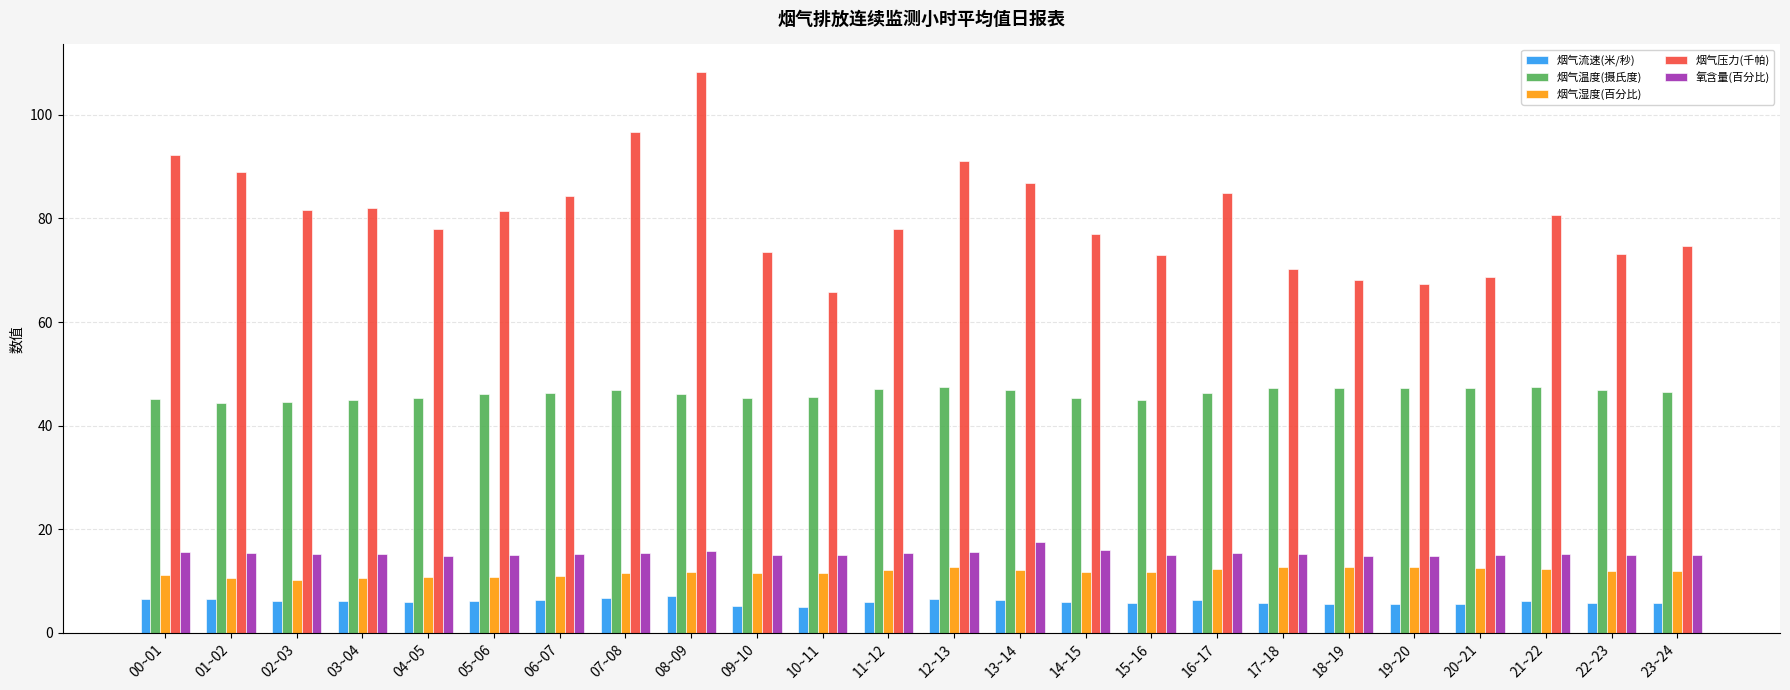

Are the bars grouped side by side (vs. stacked)?

Yes